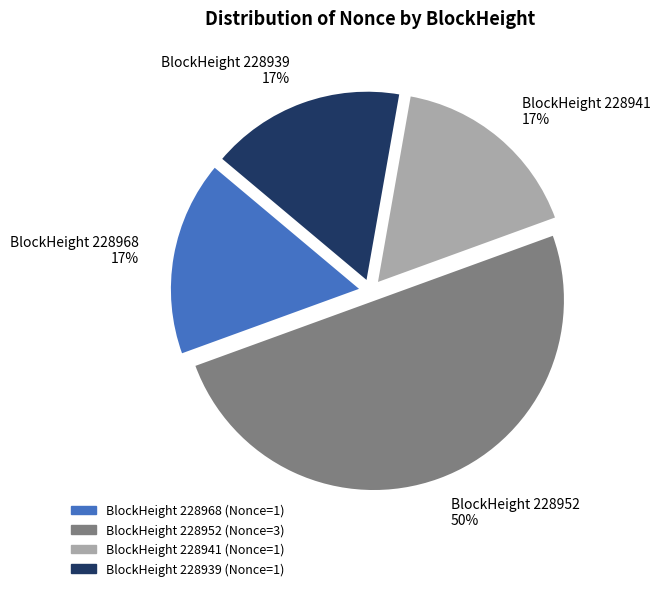

Is it true that BlockHeight 228941 17% is 10% of the pie?

False